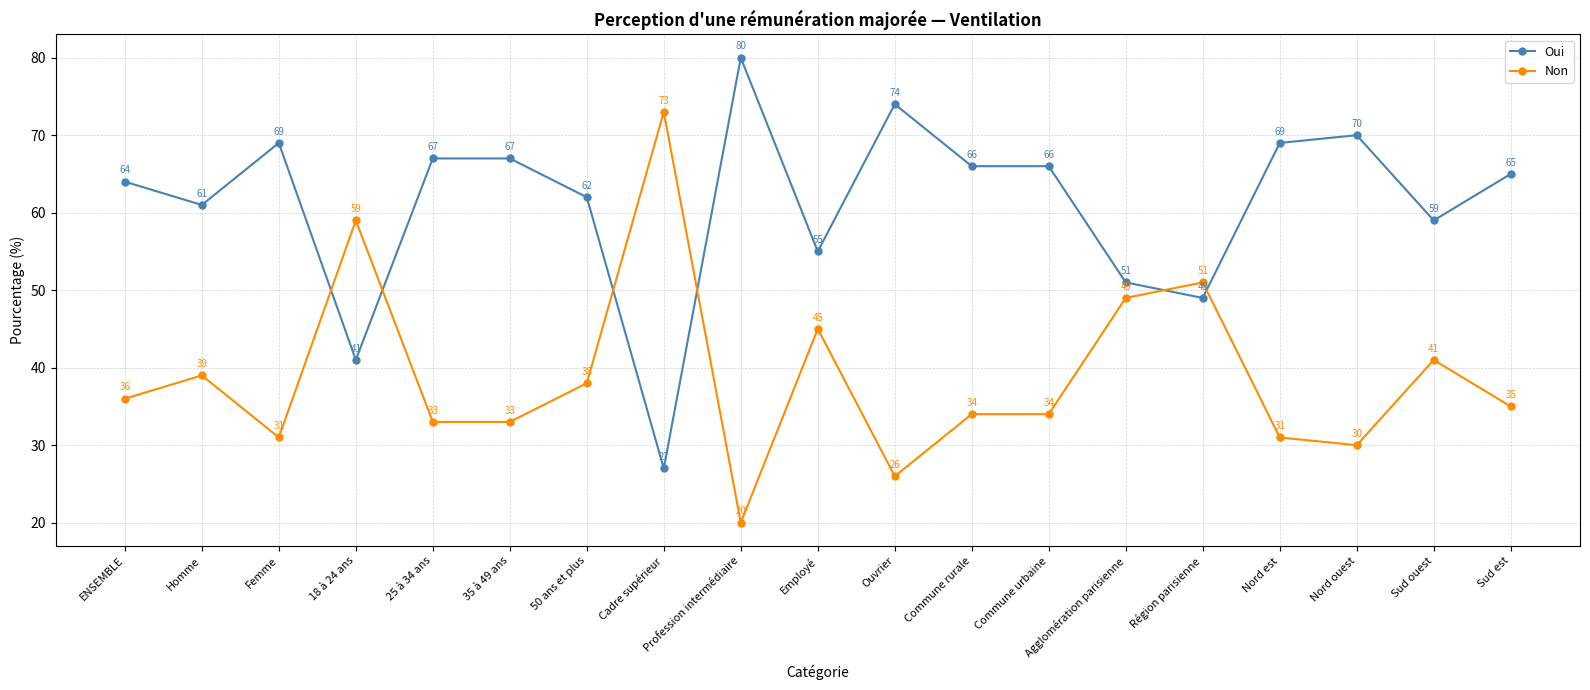

Rank the series at Nord ouest from highest to lowest value.

Oui, Non